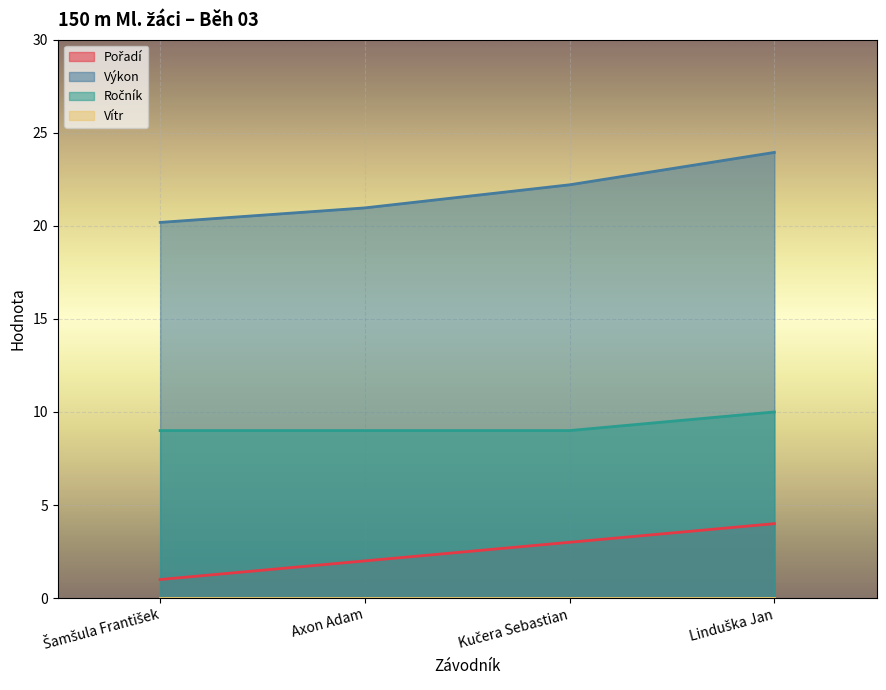

Reading left to right, list all the values displayed in this chart.

Pořadí: Šamšula František=1.0	Axon Adam=2.0	Kučera Sebastian=3.0	Linduška Jan=4.0
Výkon: Šamšula František=20.2	Axon Adam=21.0	Kučera Sebastian=22.2	Linduška Jan=23.9
Ročník: Šamšula František=9.0	Axon Adam=9.0	Kučera Sebastian=9.0	Linduška Jan=10.0